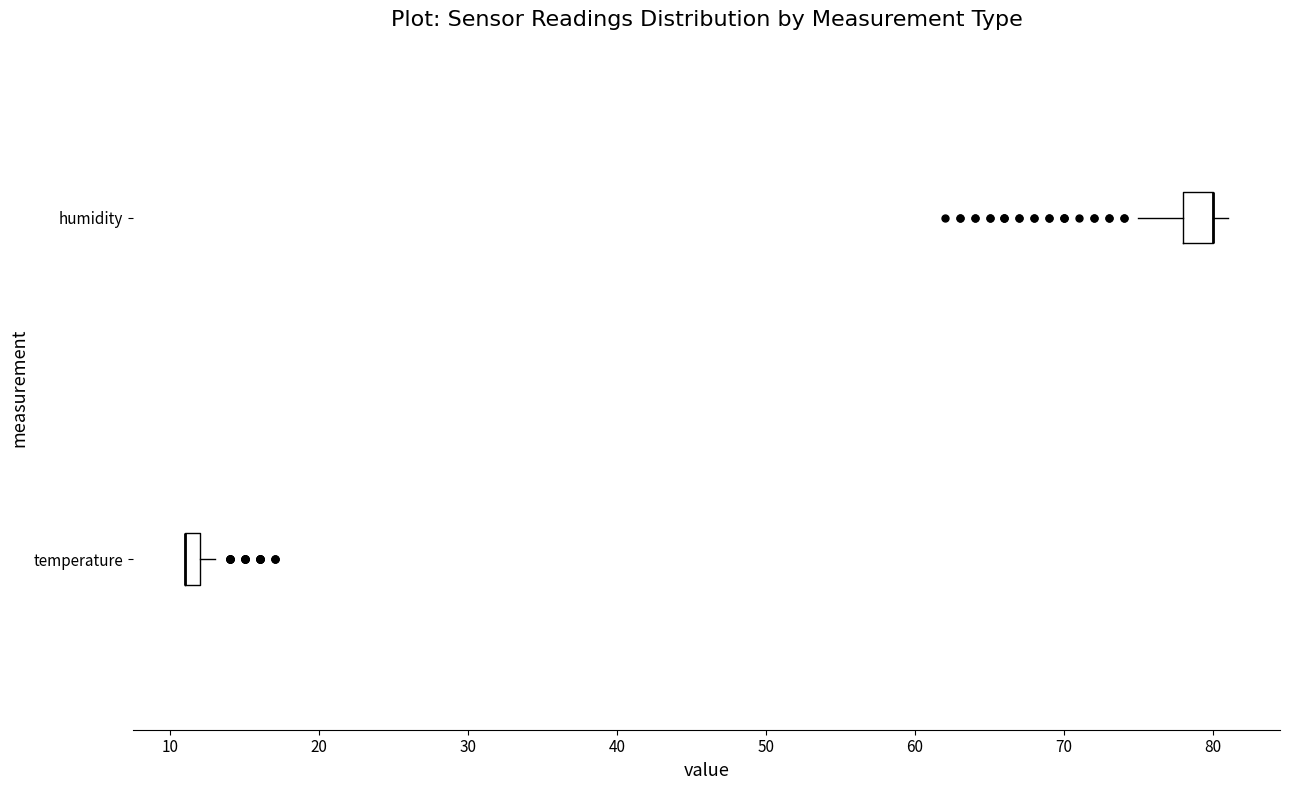

Where is the left edge of the box for temperature on the x-axis? The values are not printed on the chart, so give them approximately, as read against the axis.

11